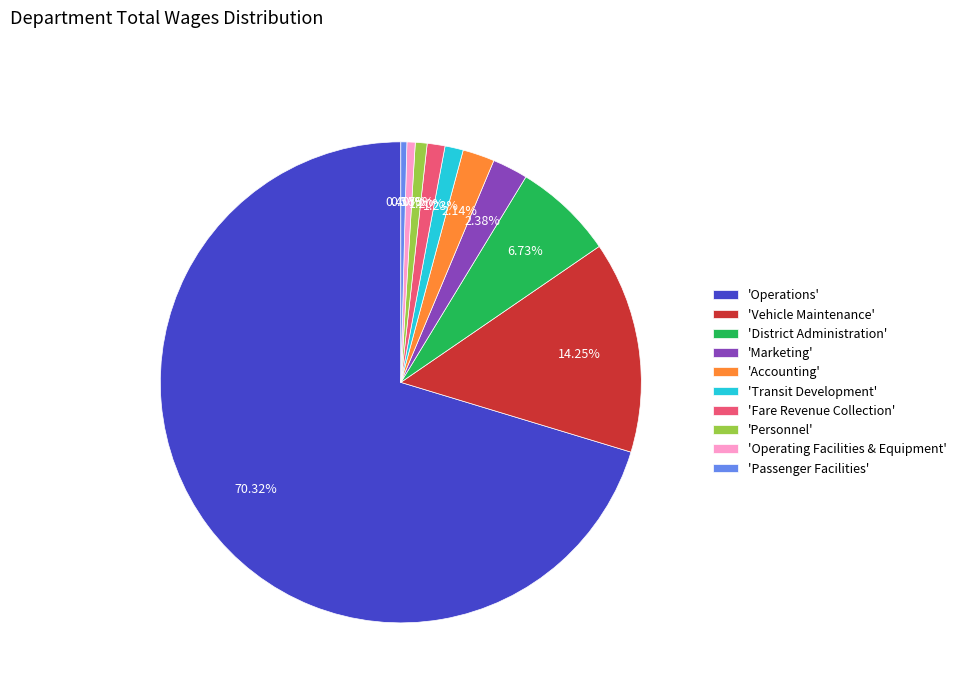

How many segments does this pie chart have?

10